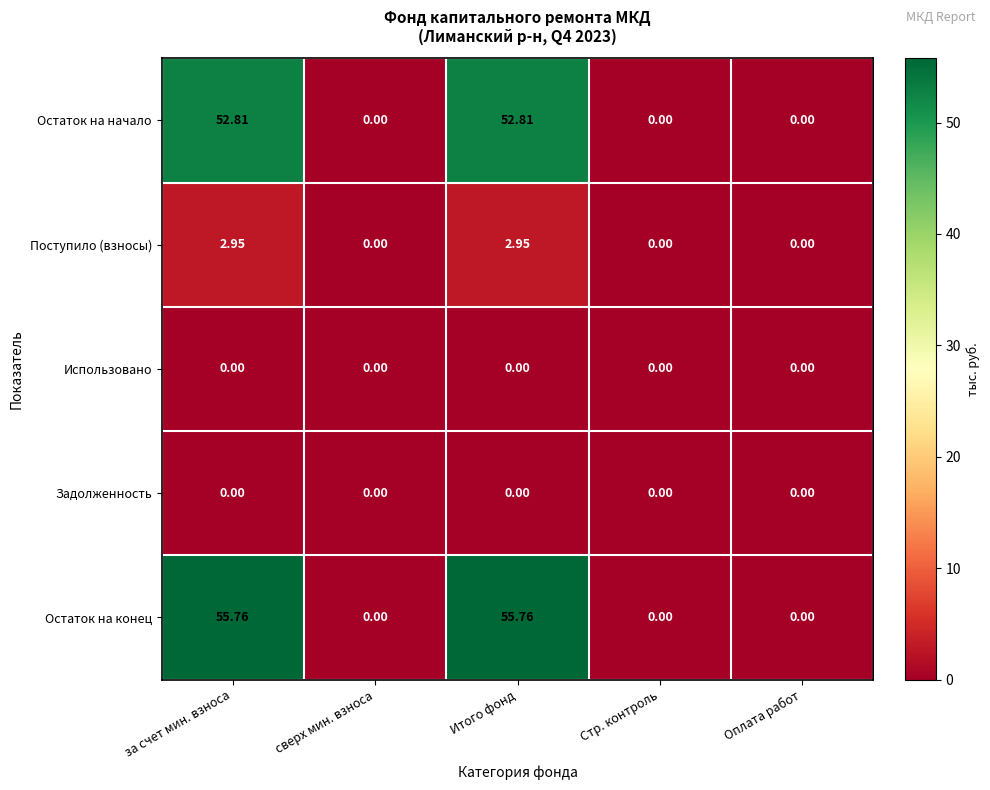

Which series has the widest spread of values?

Остаток на конец